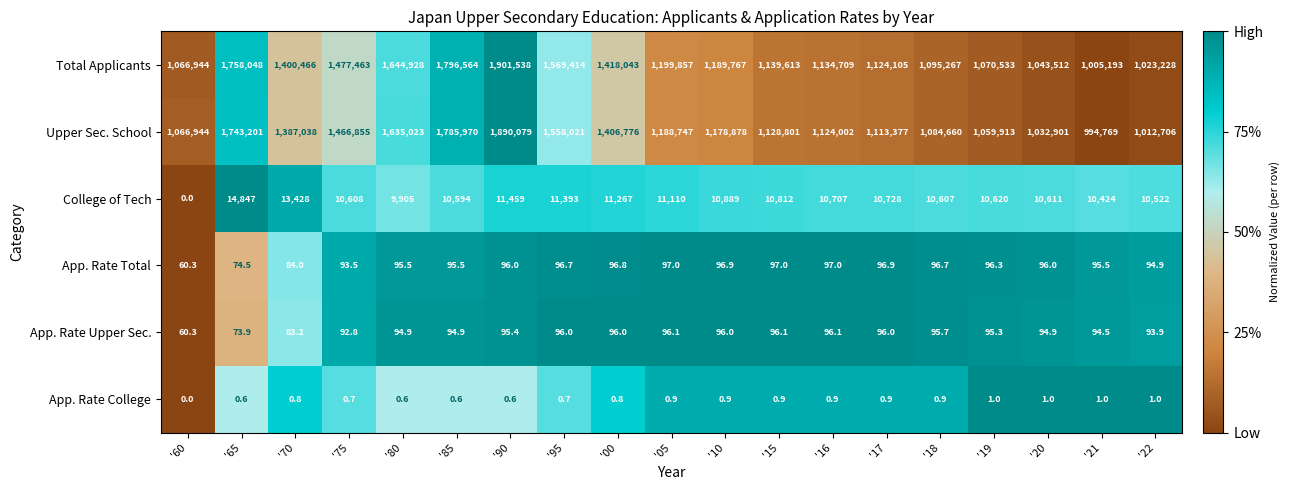

What is the total value across all series at '65?

3516245.0